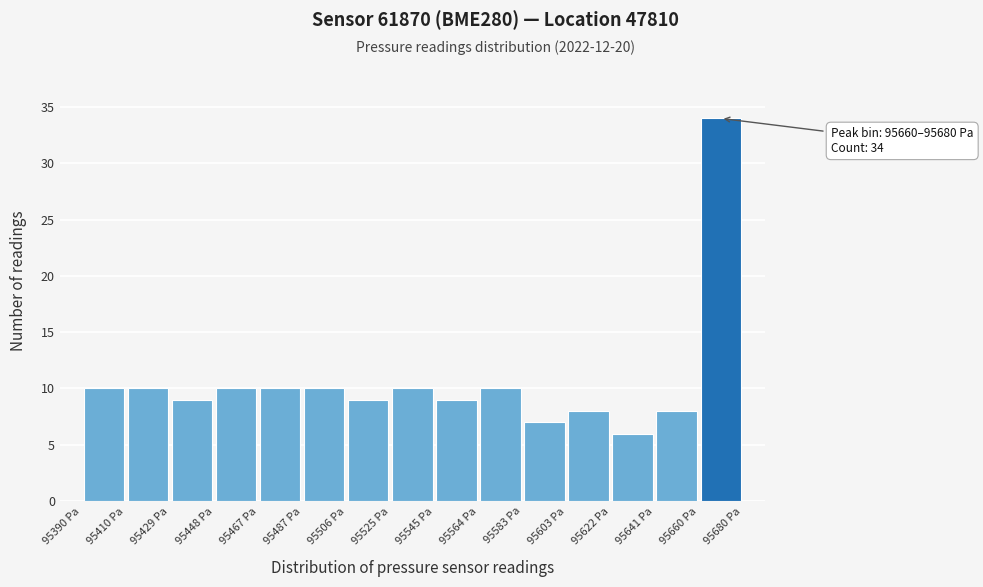

Which range on the x-axis has the tallest bar?

95660 to 95680